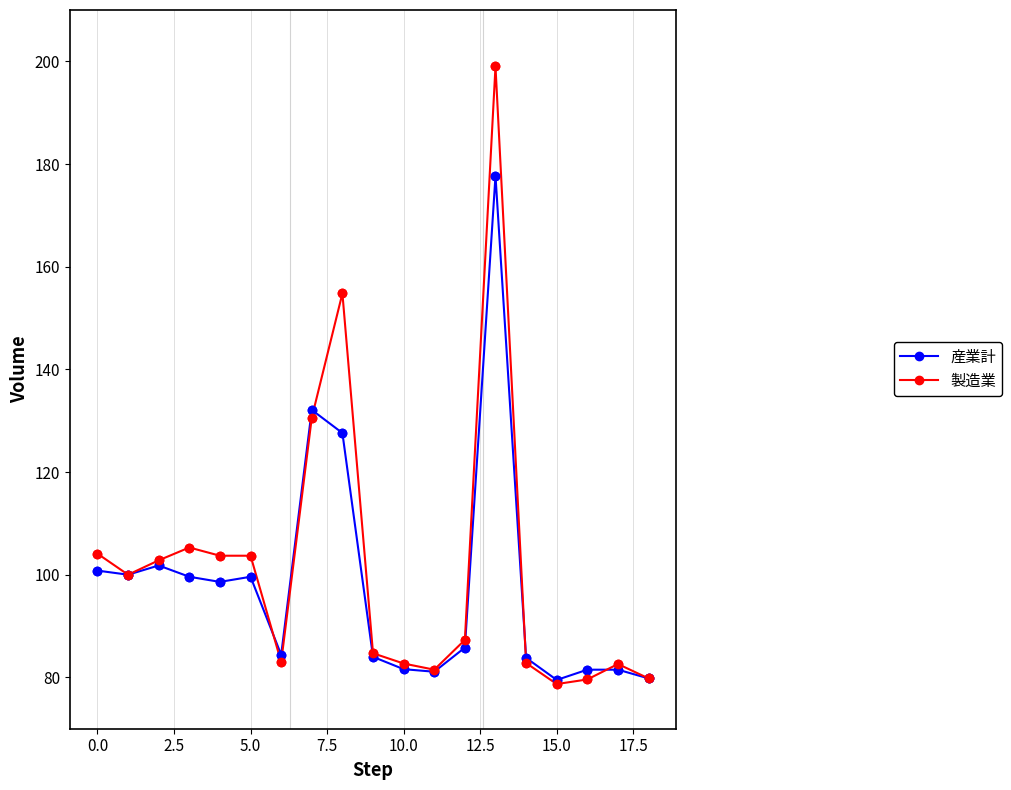

Which series has the widest spread of values?

製造業